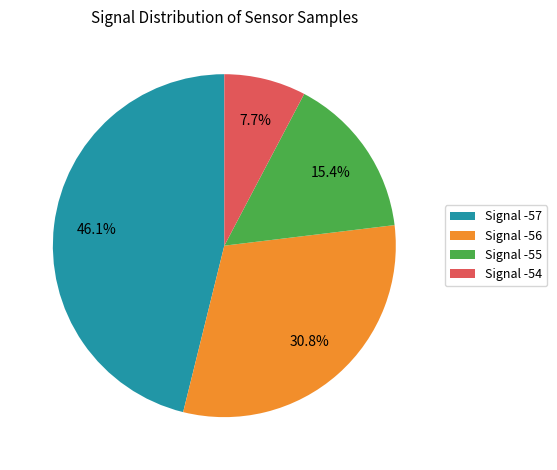

Does any single category account for the majority?

No